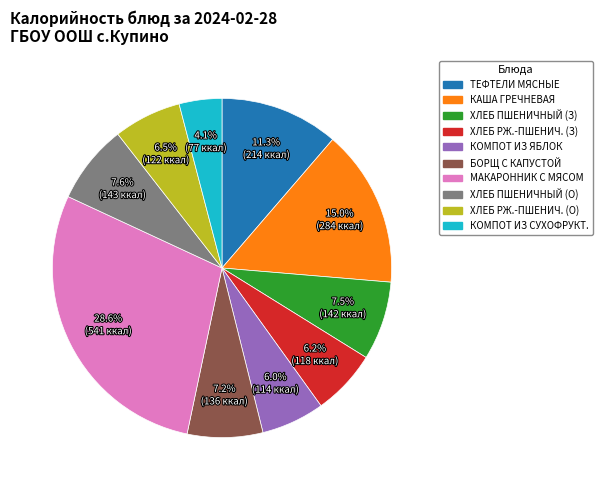

Is there any slice that represents more than half of the pie?

No